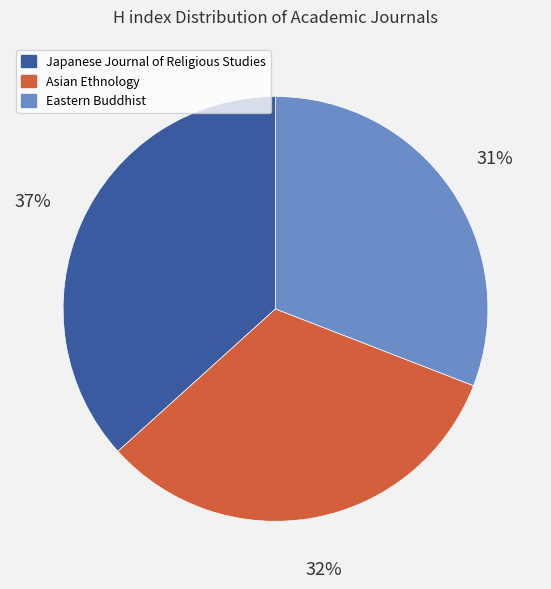

What is the ratio of the value at Eastern Buddhist to the value at Japanese Journal of Religious Studies?

0.8